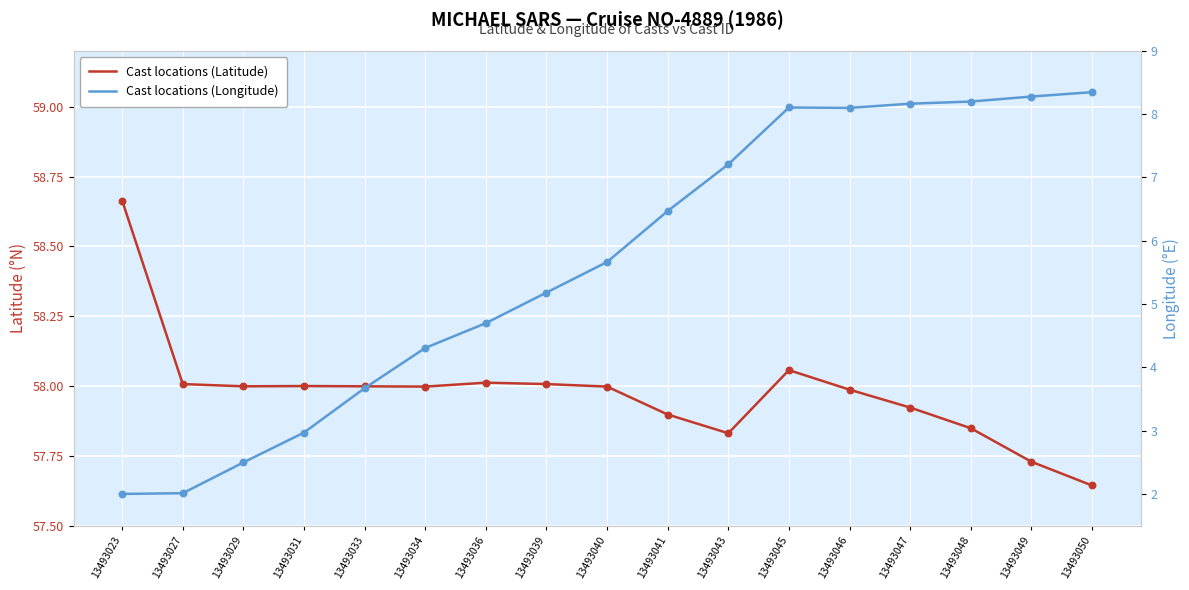

Which series contains the highest Y value?

Cast locations (Latitude)